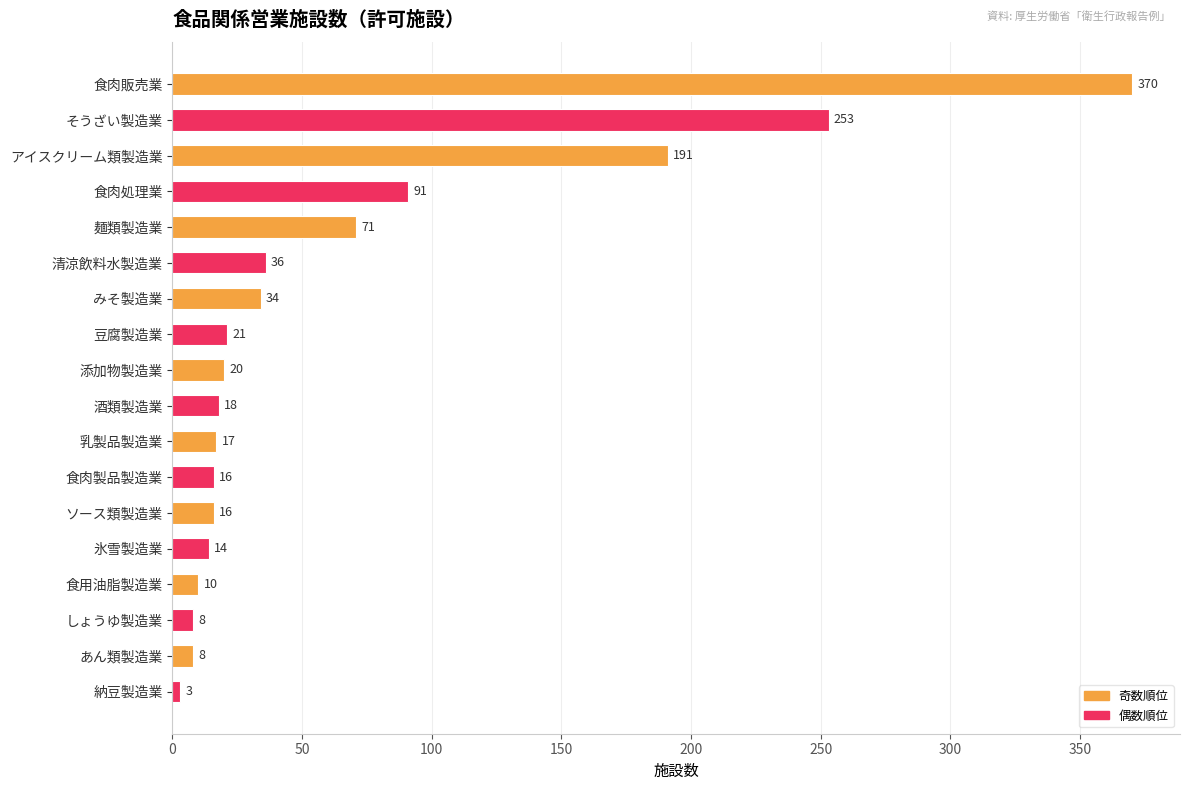

How many data points are less than 20?

9